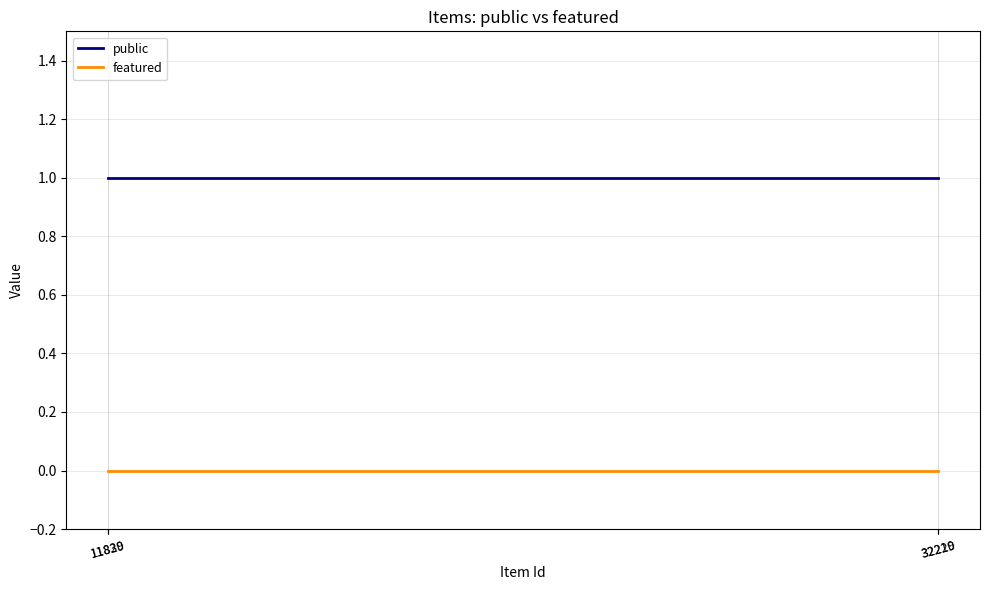

Is the value of public at 11829 greater than the value of featured at 11829?

Yes